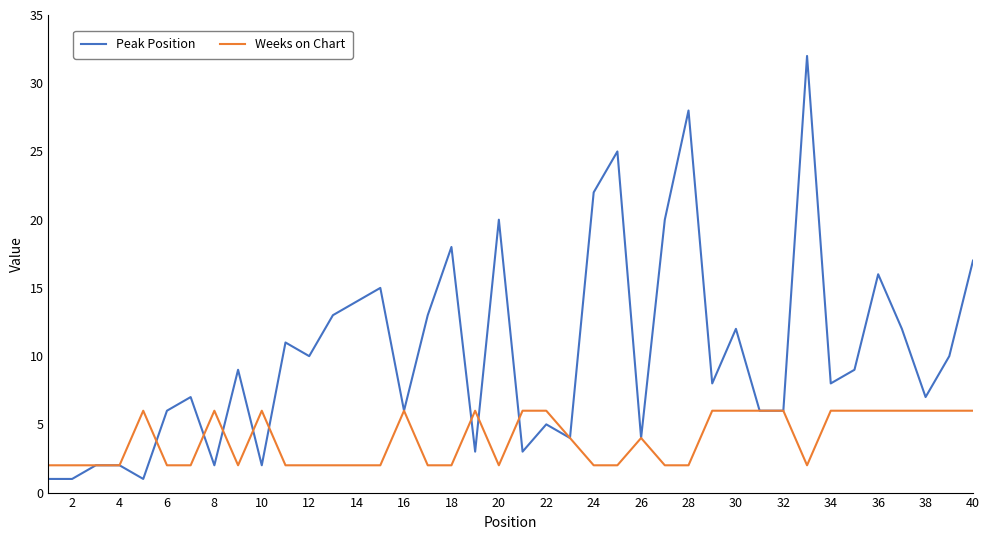

What is the maximum value for Weeks on Chart?

6